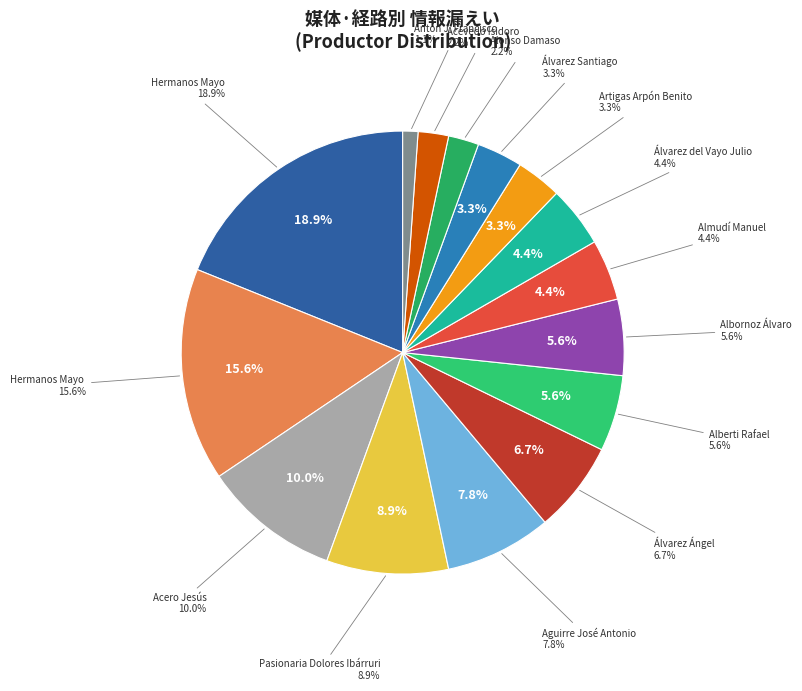

Is there any slice that represents more than half of the pie?

No